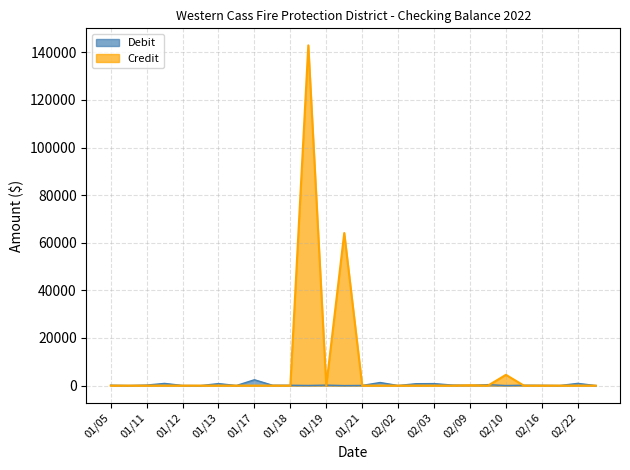

What is the difference between the highest and lowest values at 01/11?

223.9